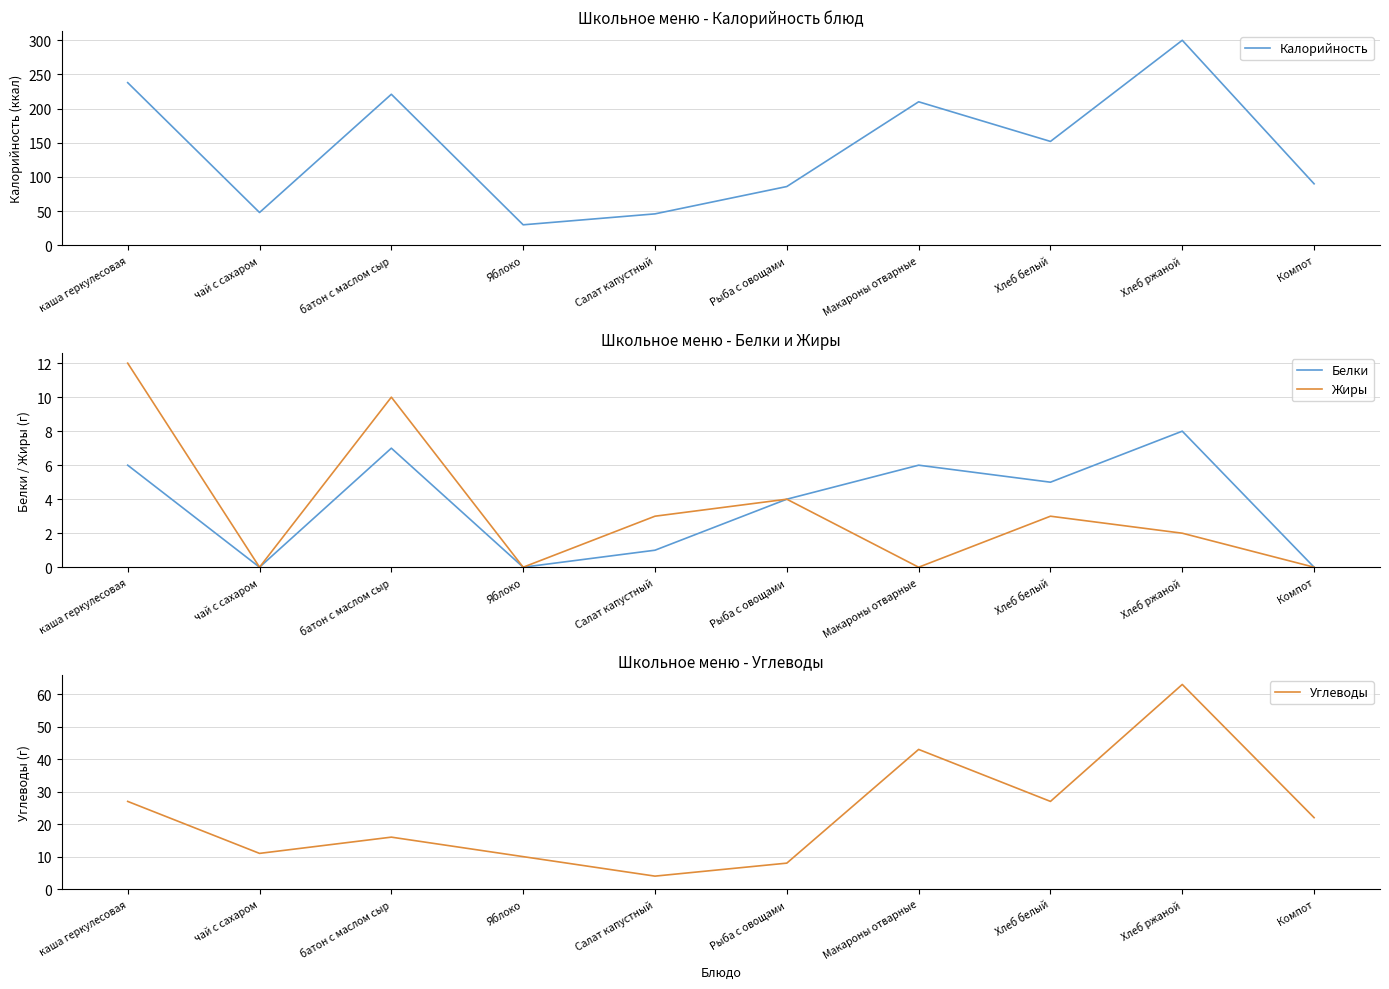

What is the sum of all Жиры values?

34